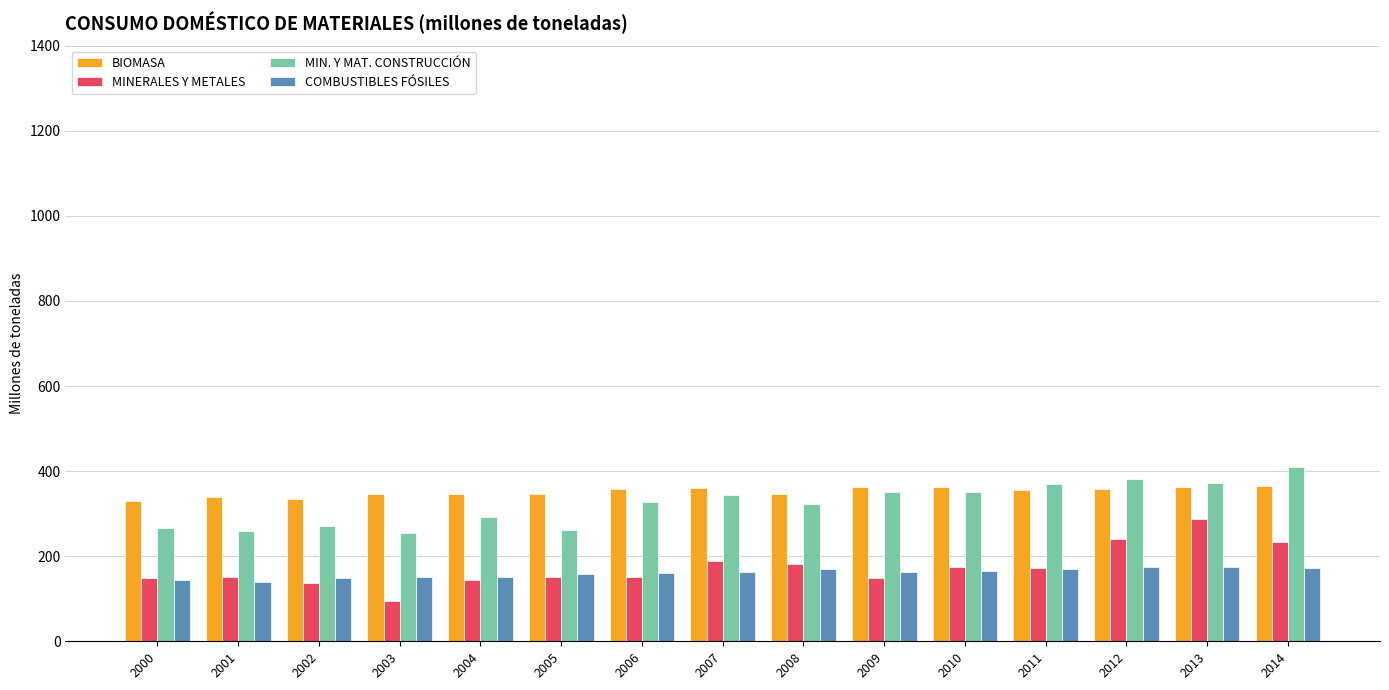

The value of MINERALES Y METALES at 2012 is 240.3. True or false?

True